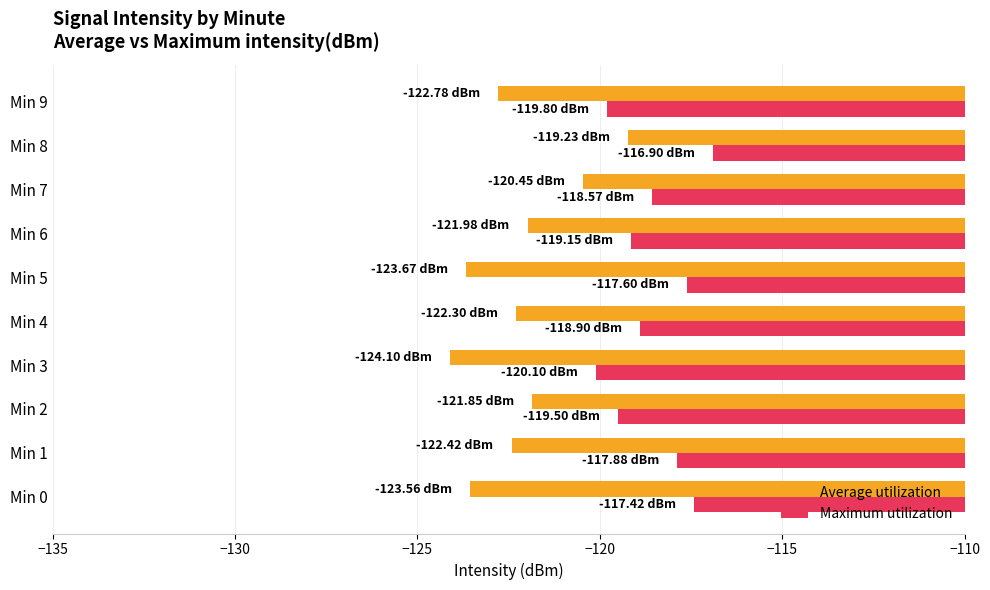

Which series has the largest total across all categories?

Maximum utilization